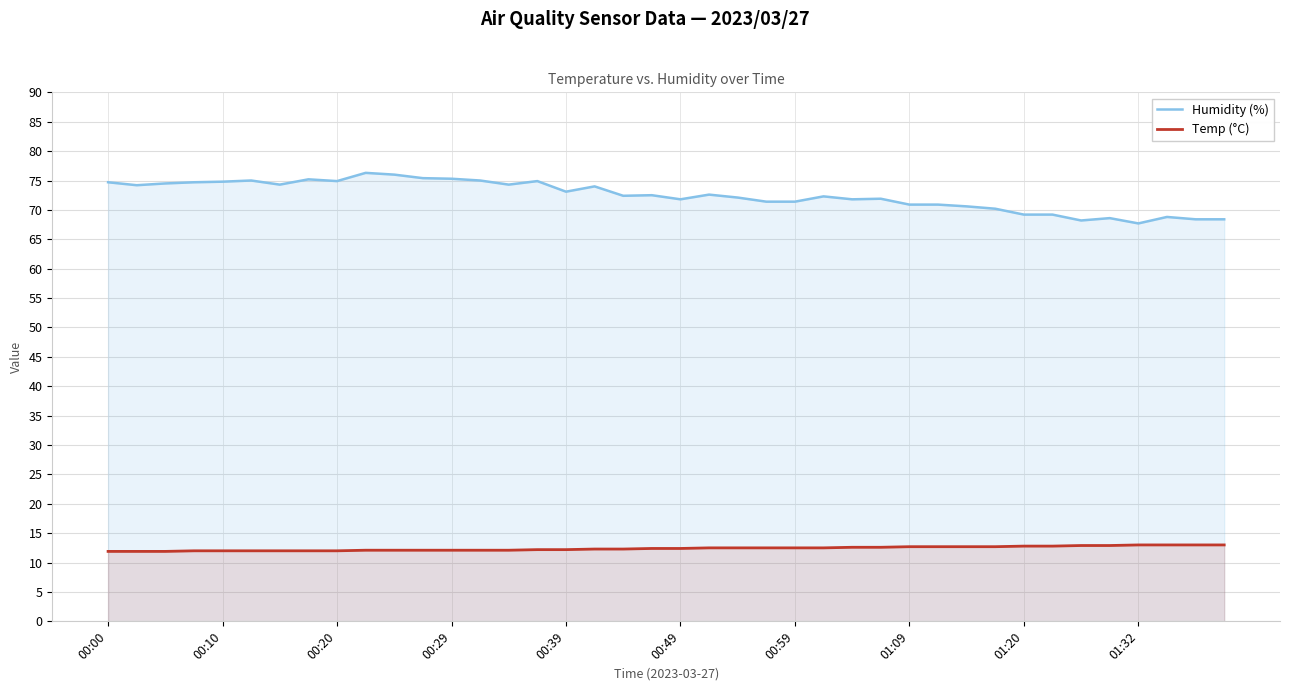

Which series has the widest spread of values?

Humidity (%)